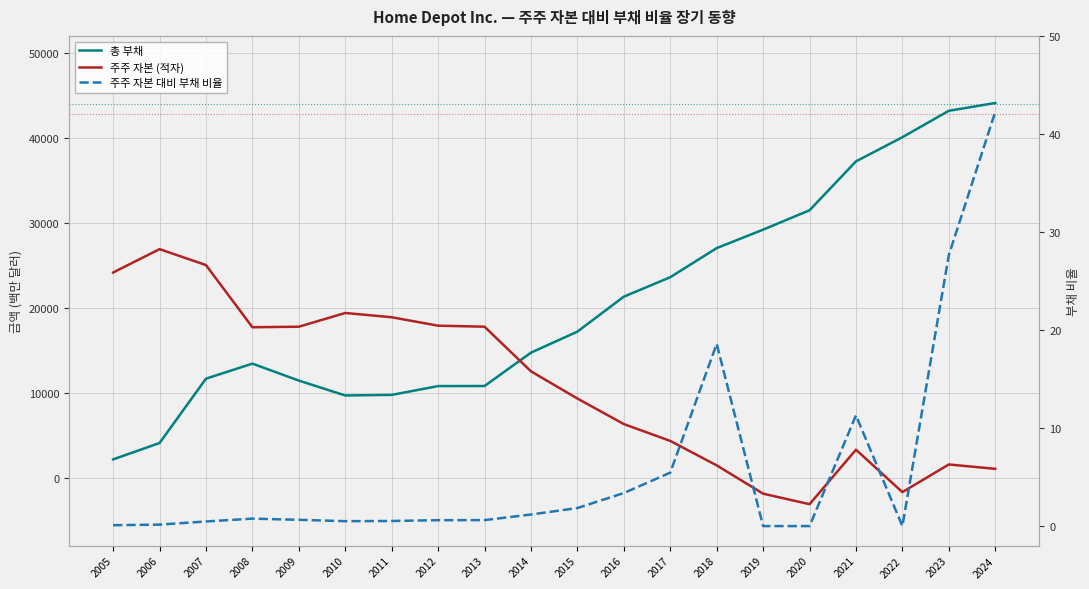

At which label is 주주 자본 (적자) closest to 11896?

2014